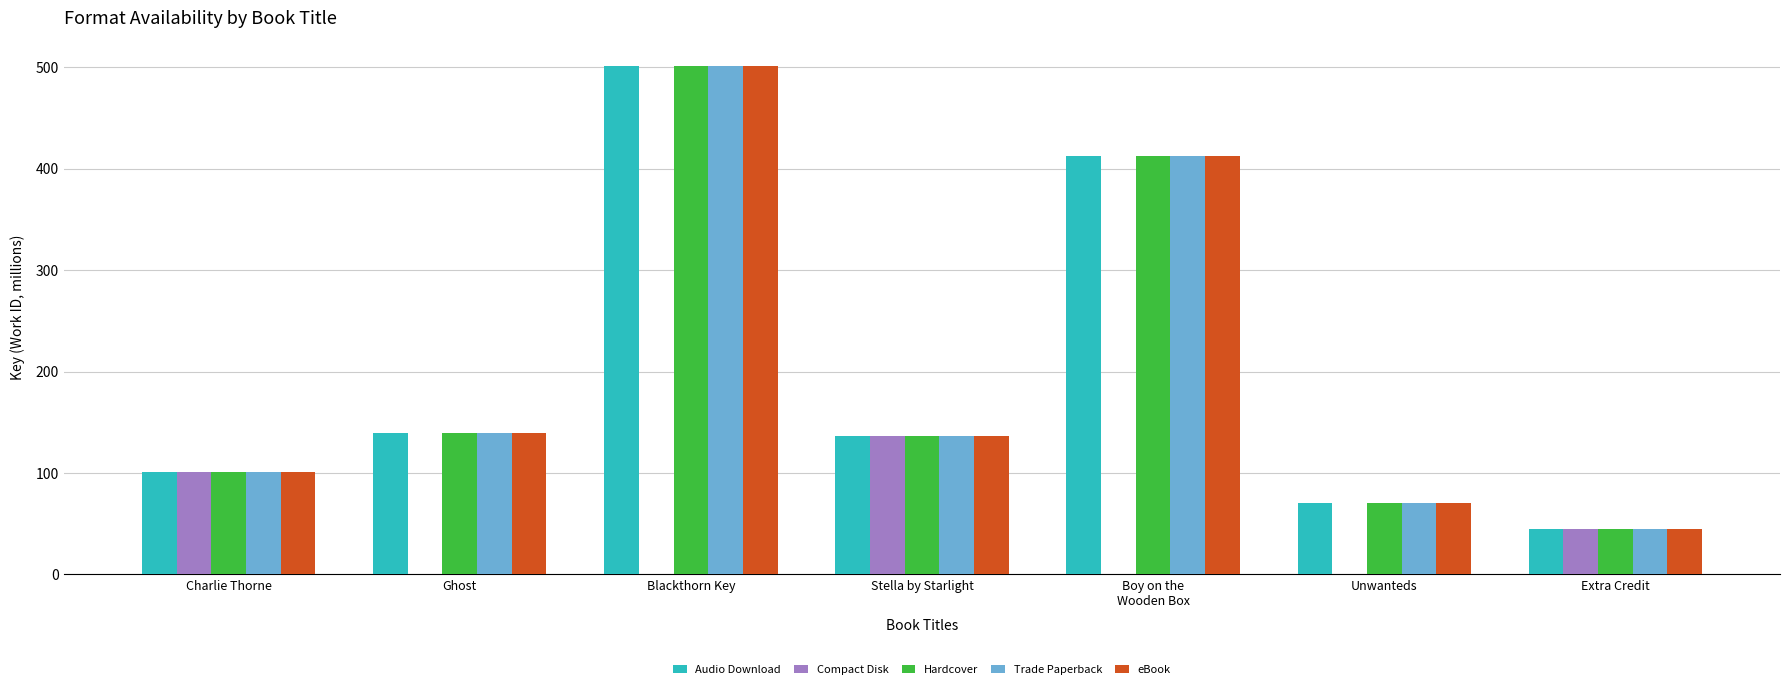

Reading left to right, extract all data points from this chart.

Audio Download: 101.0	139.6	501.4	136.3	412.4	70.7	44.5
Compact Disk: 101.0	0.0	0.0	136.3	0.0	0.0	44.5
Hardcover: 101.0	139.6	501.4	136.3	412.4	70.7	44.5
Trade Paperback: 101.0	139.6	501.4	136.3	412.4	70.7	44.5
eBook: 101.0	139.6	501.4	136.3	412.4	70.7	44.5